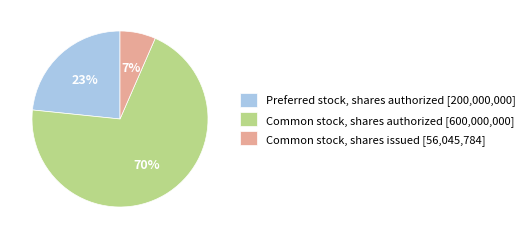

Which has a higher value, Preferred stock, shares authorized or Common stock, shares issued?

Preferred stock, shares authorized